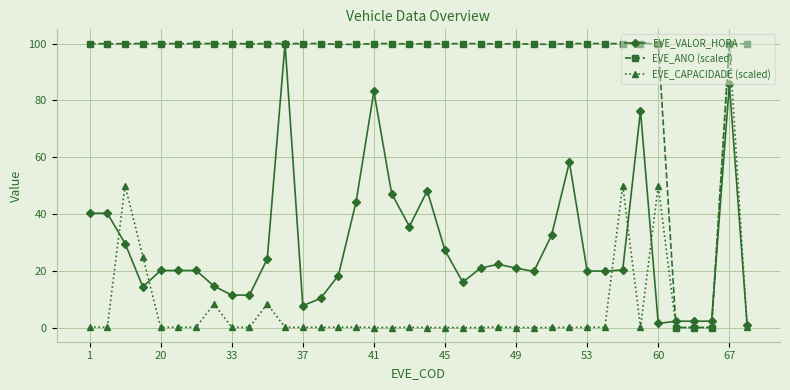

What is the greatest value displayed?

100.0